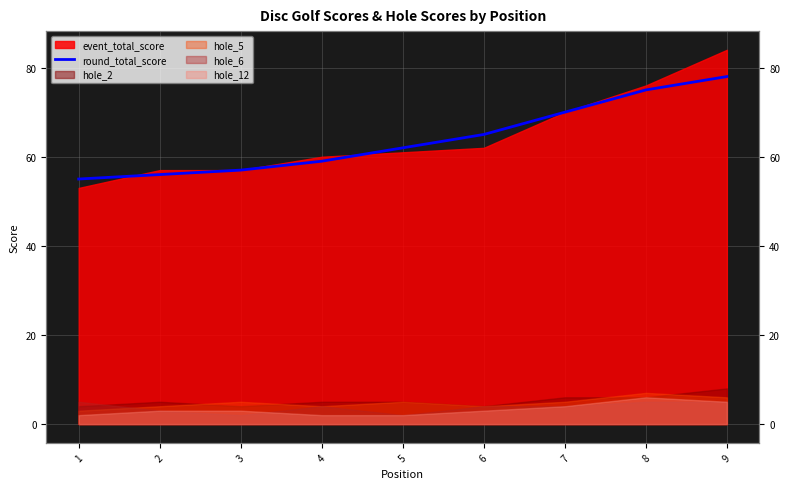

Which category has the highest value across all series?

9